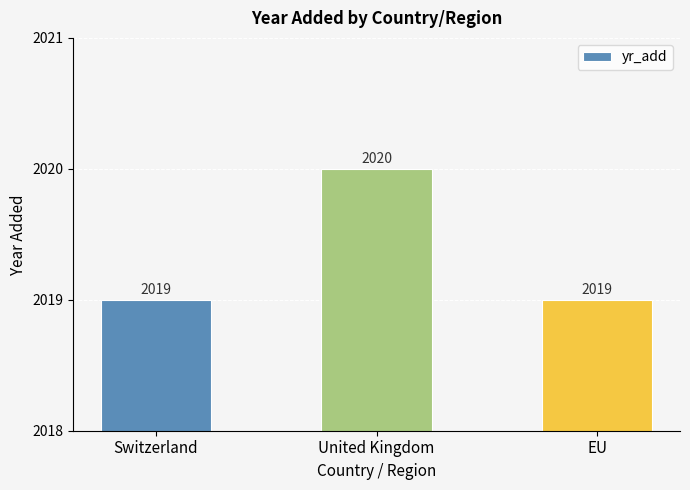

Approximately how many times larger is the value at United Kingdom compared to Switzerland?

1.0